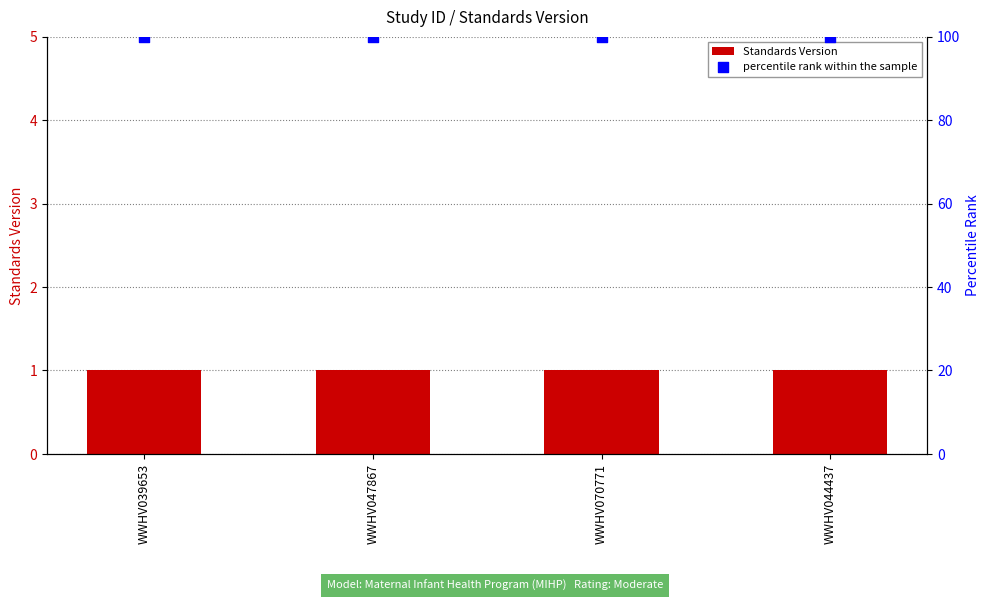

At which category is the sum across all series the highest?

WWHV039653